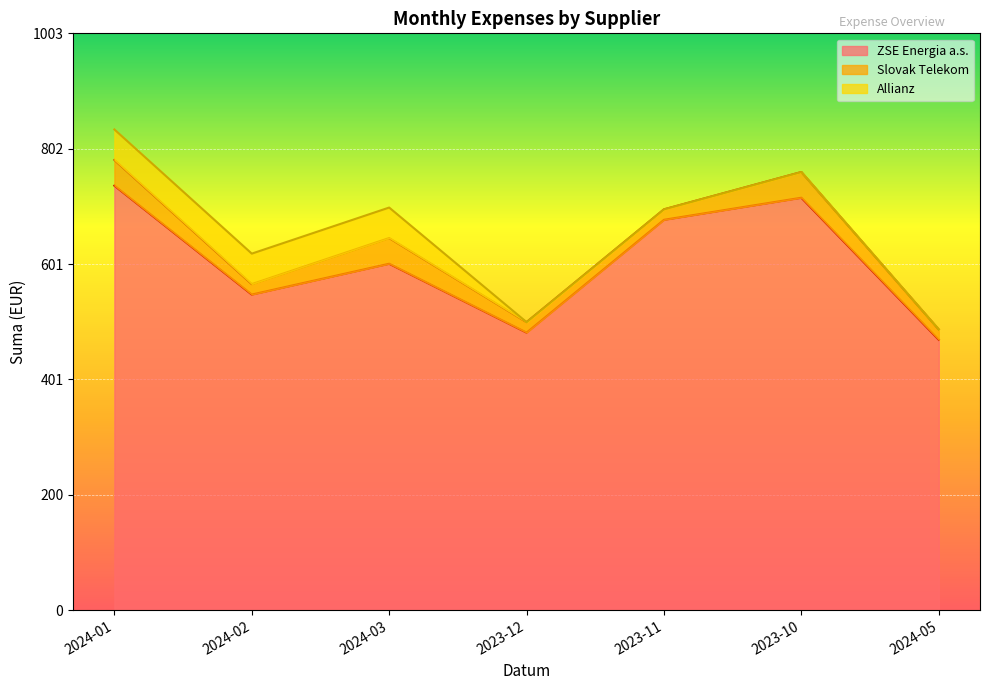

True or false: Allianz has a value of 34.7 at 2024-05.

False